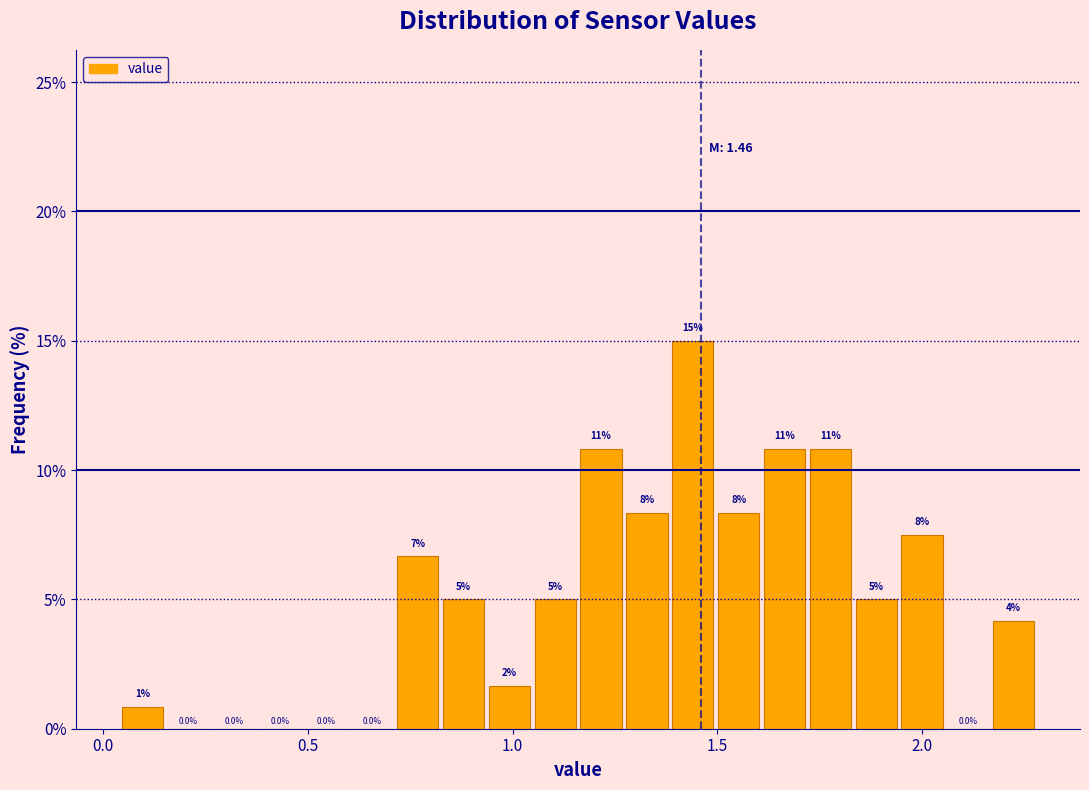

Read against the x-axis, roughly where is the centre of the tallest bar?

1.45